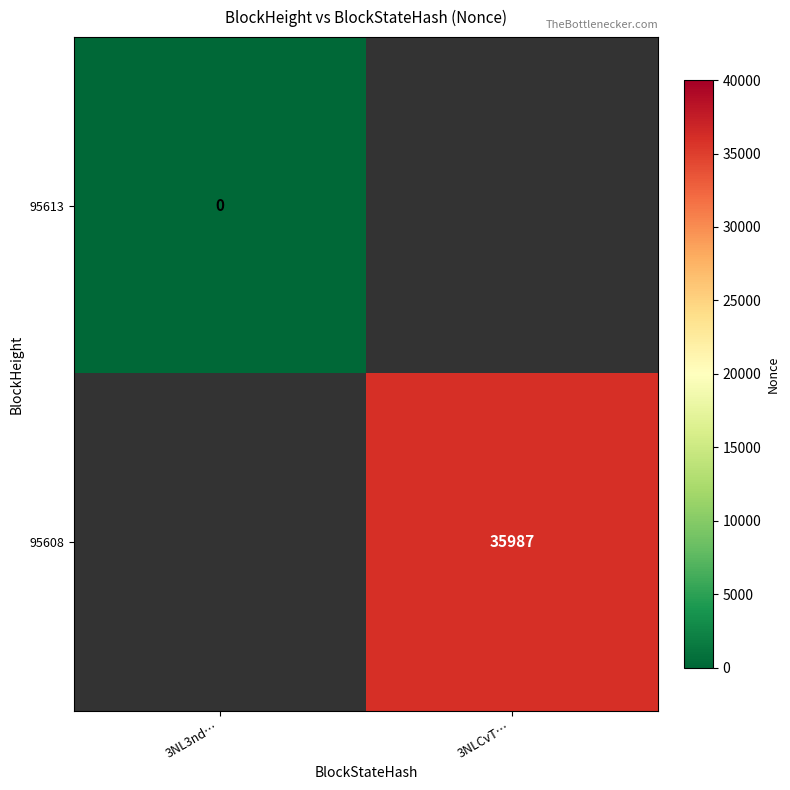

Is the value of 95613 at 3NL3nd… greater than the value of 95608 at 3NLCvT…?

No